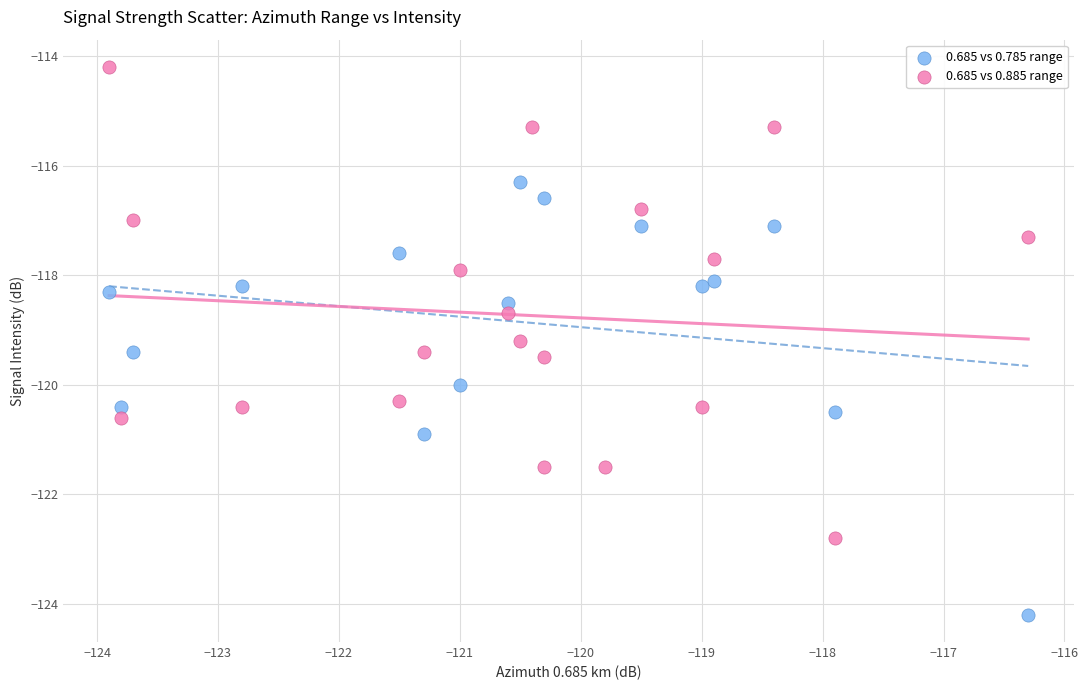

Which series contains the lowest Y value?

0.685 vs 0.785 range